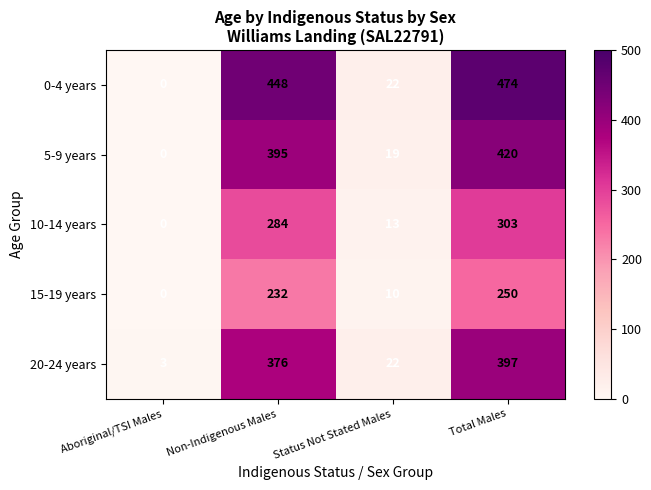

True or false: 10-14 years has a value of 0 at Aboriginal/TSI Males.

True